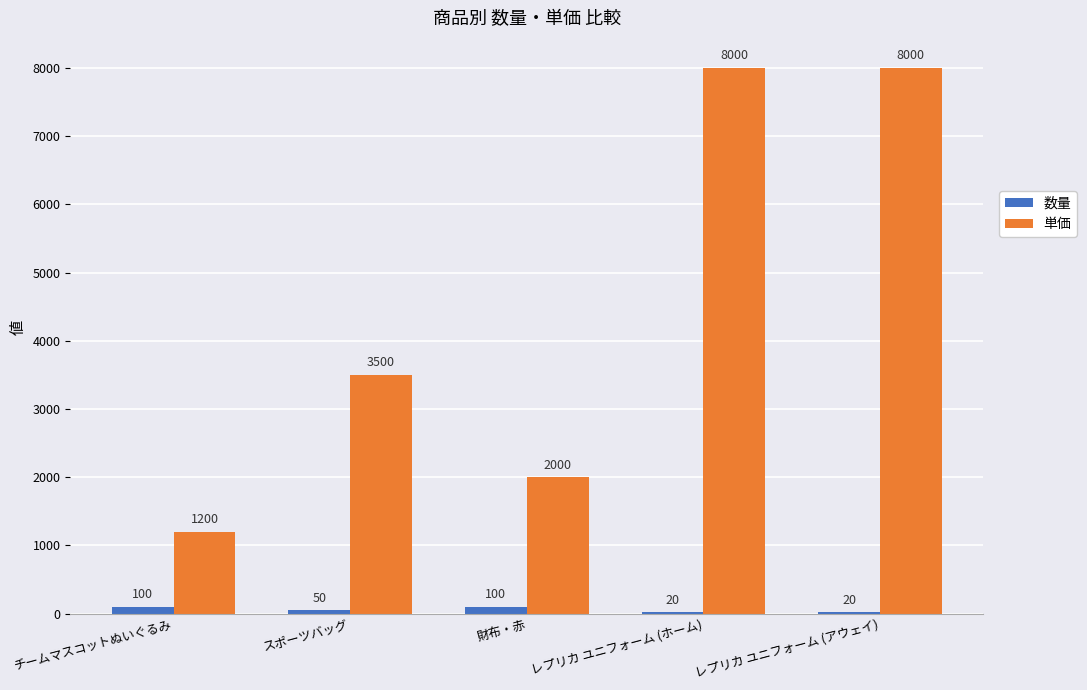

Which series changed the most between チームマスコットぬいぐるみ and スポーツバッグ?

単価